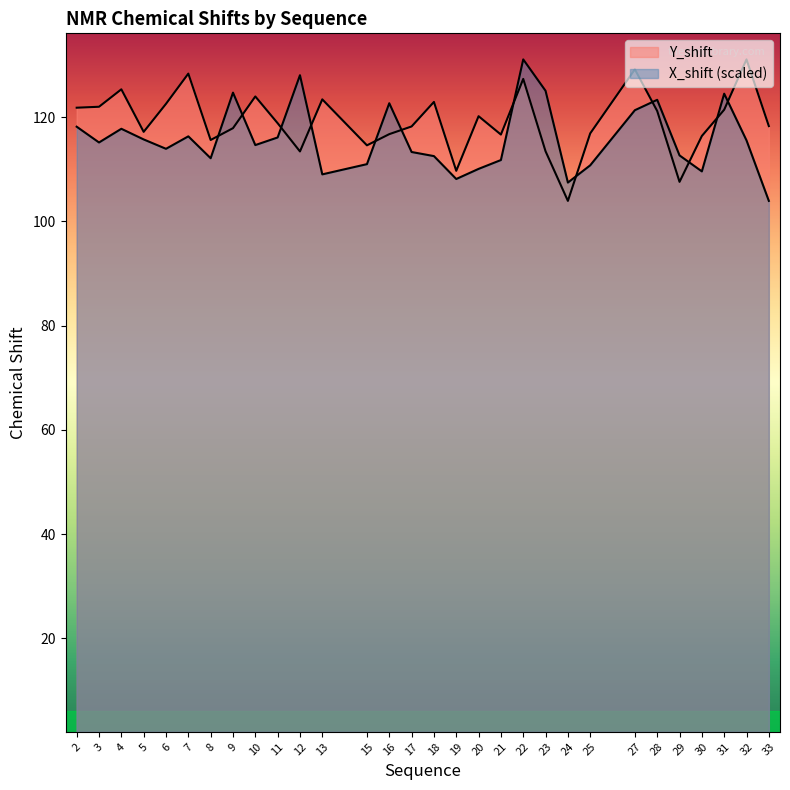

True or false: Y_shift has more than 0 interior local peaks.

True